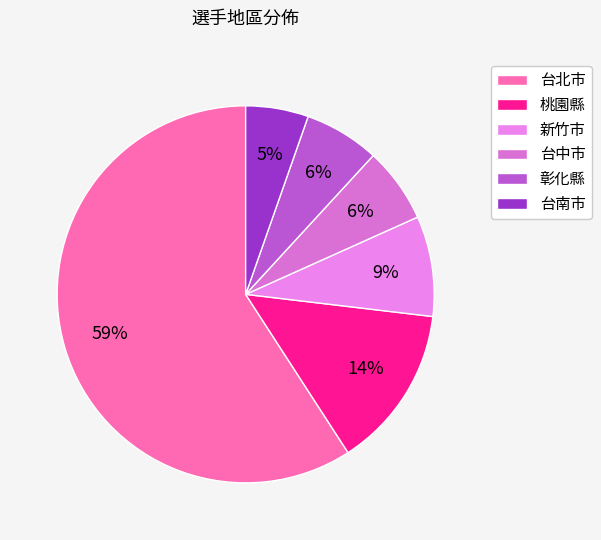

How many segments does this pie chart have?

6